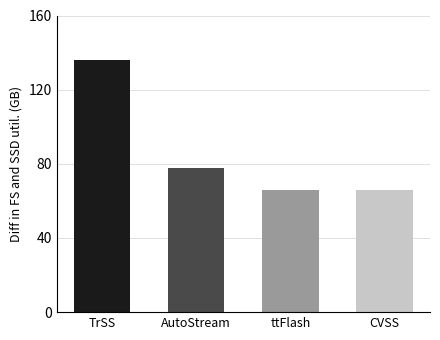

What position from the left is CVSS?

4